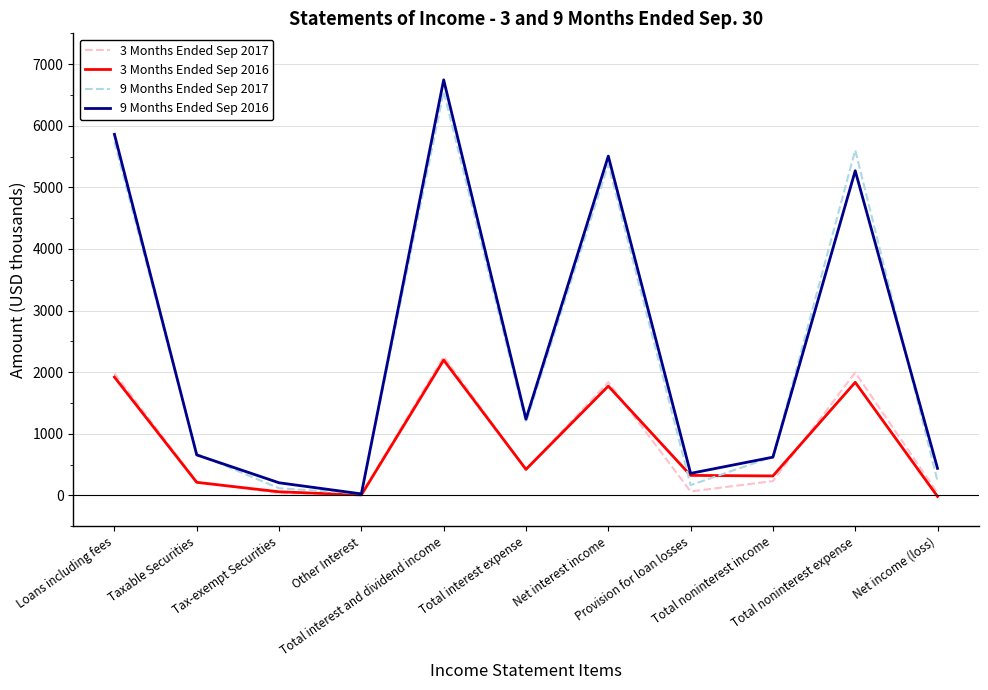

Which category has the lowest value in the 9 Months Ended Sep 2017 series?

Other Interest